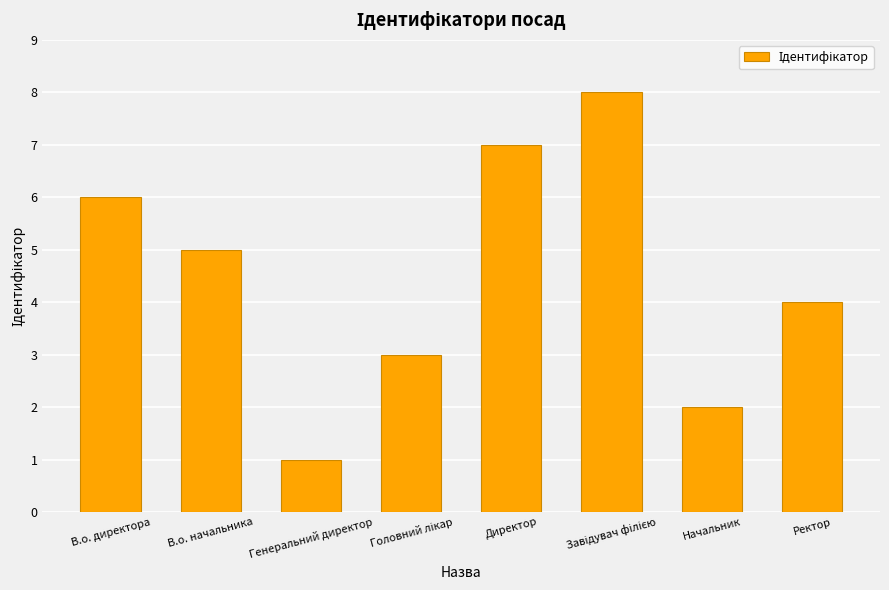

Reading left to right, extract all data points from this chart.

6	5	1	3	7	8	2	4